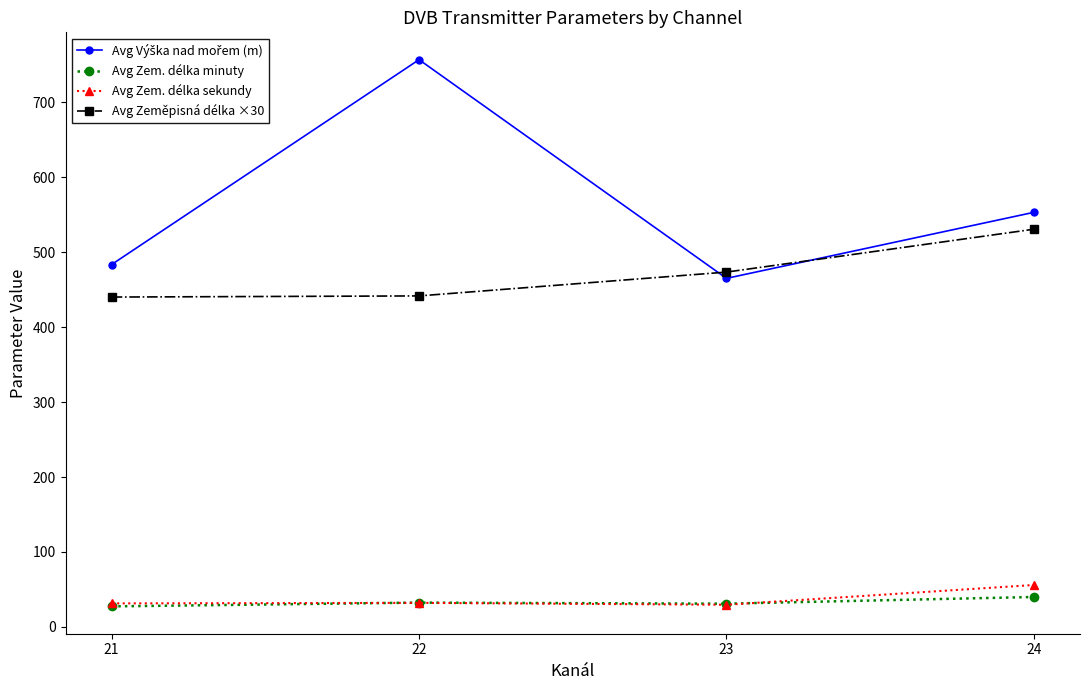

The Avg Zeměpisná délka ×30 series shows 473.3 at 23. True or false?

True